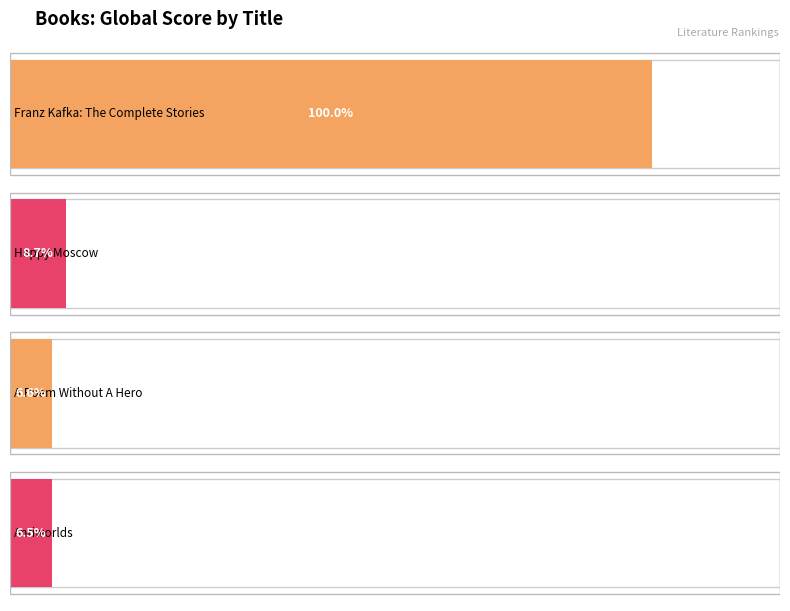

Reading right to left, extract all data points from this chart.

Antiworlds=102	A Poem Without A Hero=103	Happy Moscow=136	Franz Kafka: The Complete Stories=1562